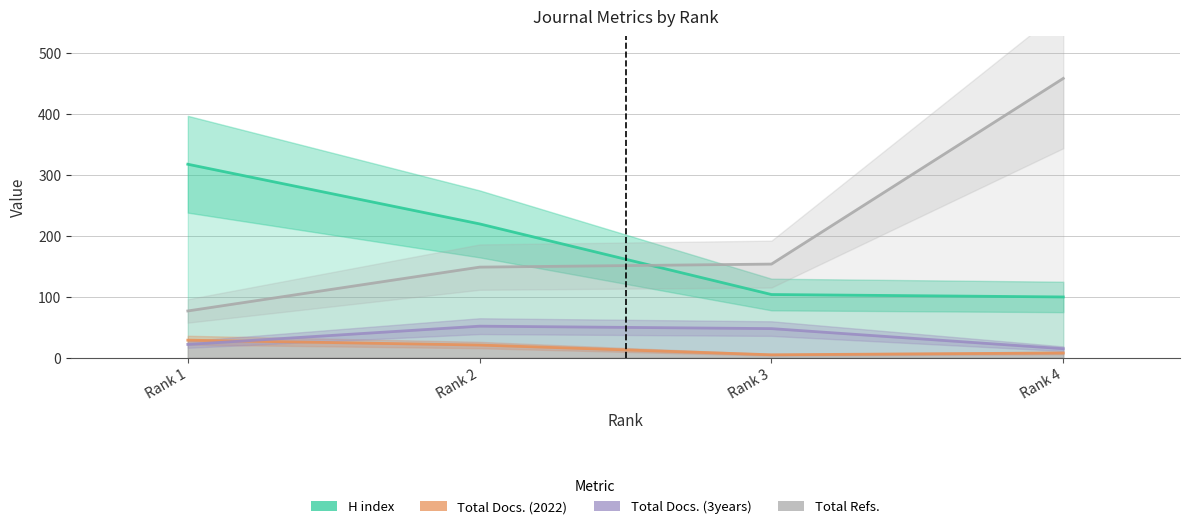

What is the value of the Total Refs. point at the 1st from the left?

77